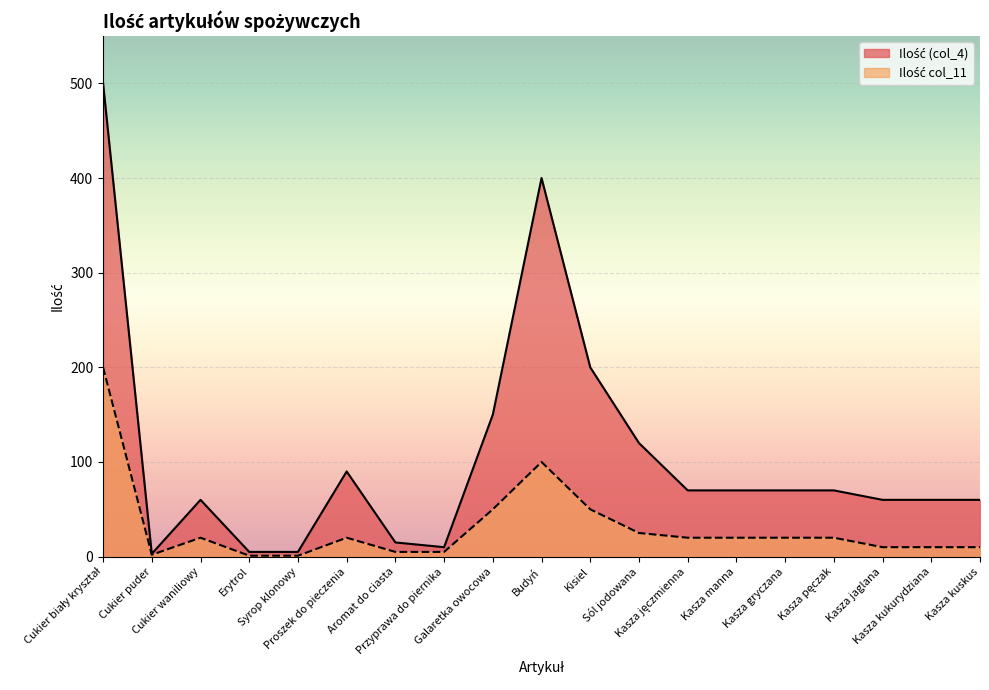

List the labels in order of Ilość (col_4) value, largest first.

Cukier biały kryształ, Budyń, Kisiel, Galaretka owocowa, Sól jodowana, Proszek do pieczenia, Kasza jęczmienna, Kasza manna, Kasza gryczana, Kasza pęczak, Cukier waniliowy, Kasza jaglana, Kasza kukurydziana, Kasza kuskus, Aromat do ciasta, Przyprawa do piernika, Erytrol, Syrop klonowy, Cukier puder